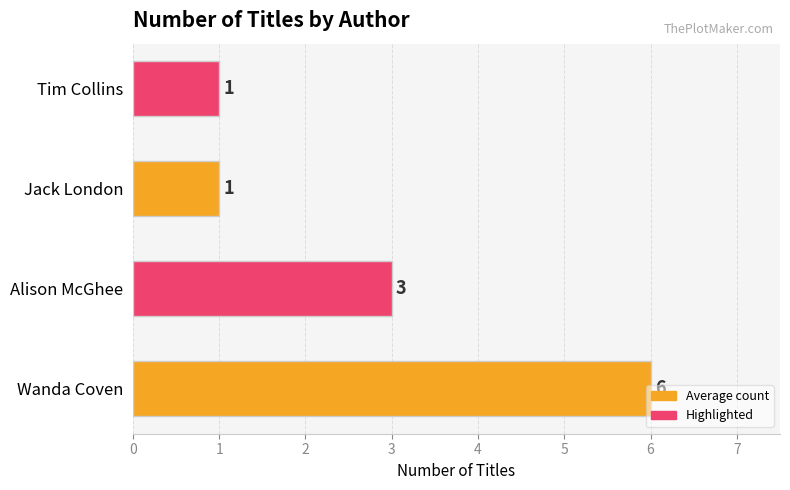

Between Tim Collins and Wanda Coven, which is larger?

Wanda Coven